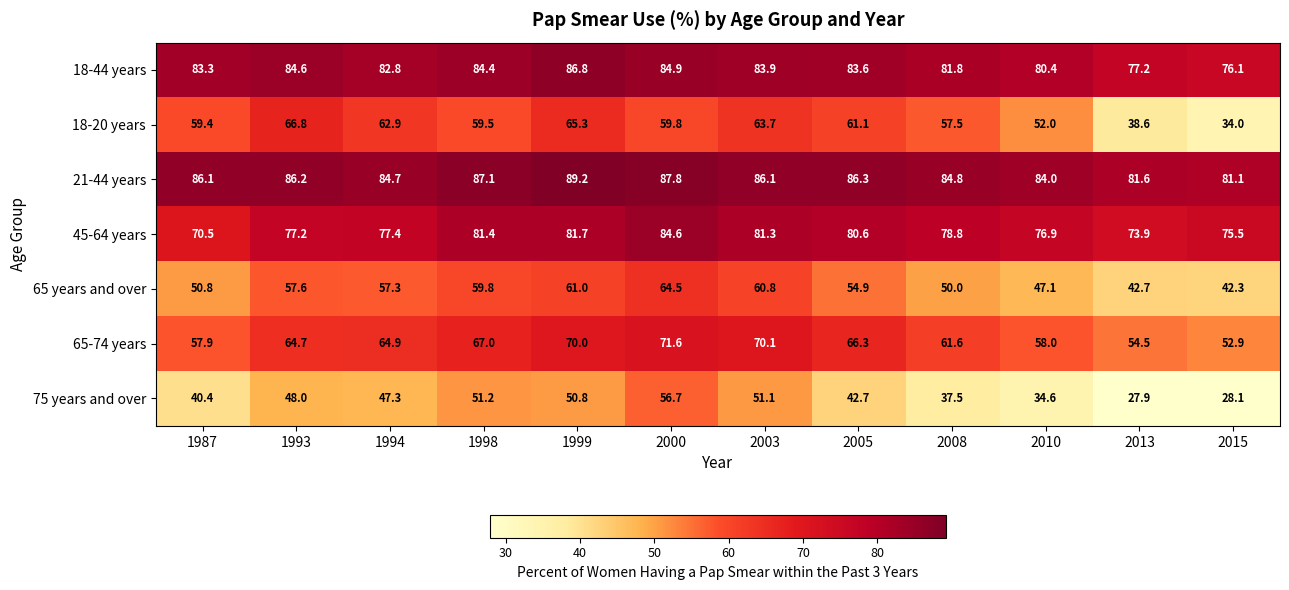

What is the greatest value displayed?

89.2